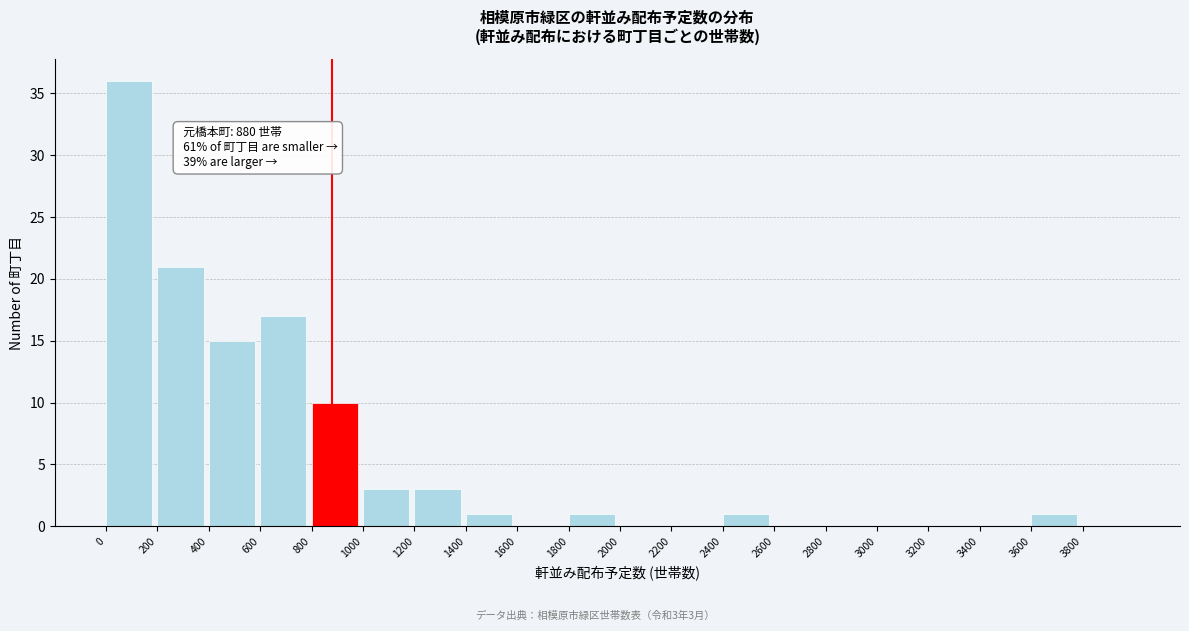

Over which range of the x-axis is the bar tallest?

0 to 200